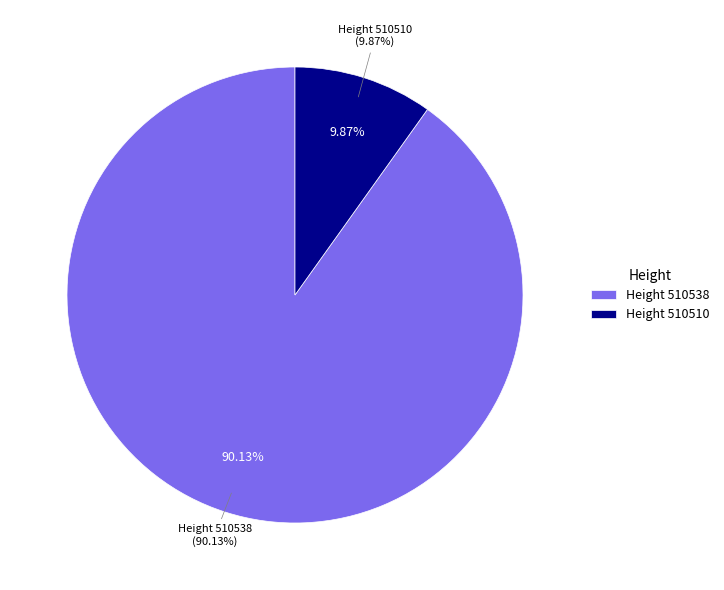

How many segments does this pie chart have?

2